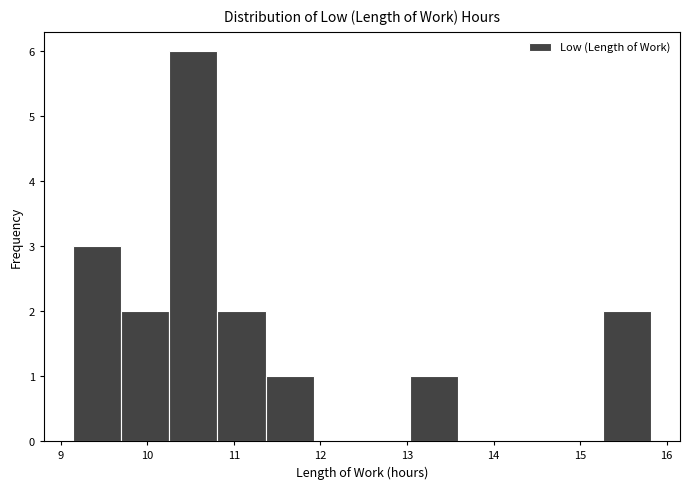

Reading left to right, list every bar in this chart as the range it spans on the x-axis followed by its height. Neither the bar edges nor the heights are printed on the chart, so give them approximately, as read against the axes.

9.1 to 9.7: 3
9.7 to 10.3: 2
10.3 to 10.8: 6
10.8 to 11.4: 2
11.4 to 11.9: 1
11.9 to 12.5: 0
12.5 to 13.0: 0
13.0 to 13.6: 1
13.6 to 14.2: 0
14.2 to 14.7: 0
14.7 to 15.3: 0
15.3 to 15.8: 2